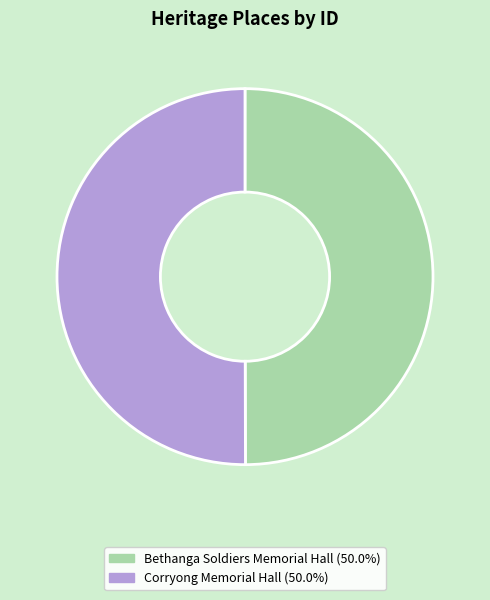

What is the ratio of the value at Corryong Memorial Hall (50.0%) to the value at Bethanga Soldiers Memorial Hall (50.0%)?

1.0